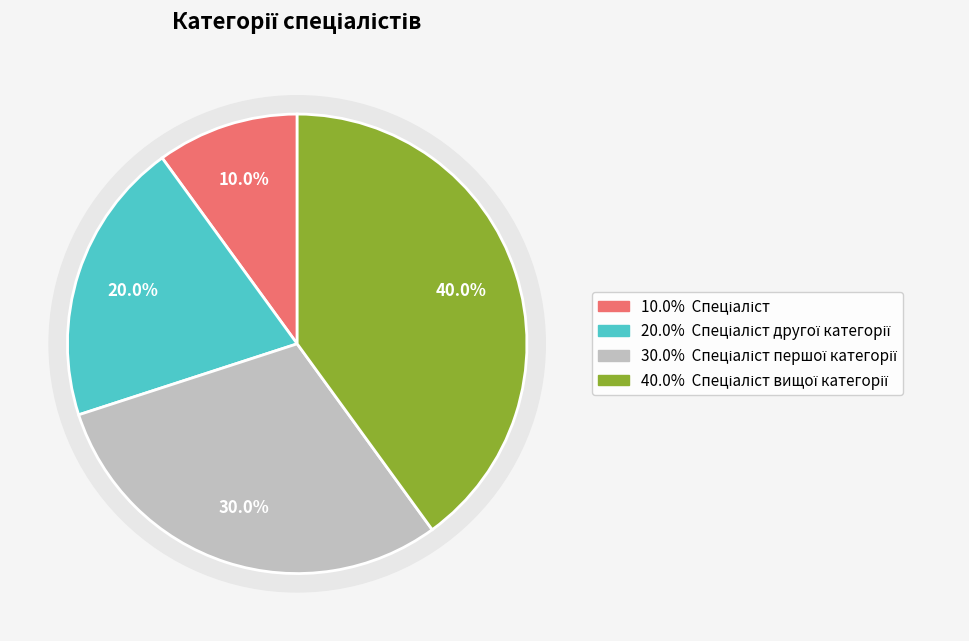

What is the ratio of the value at Спеціаліст другої категорії to the value at Спеціаліст першої категорії?

0.7